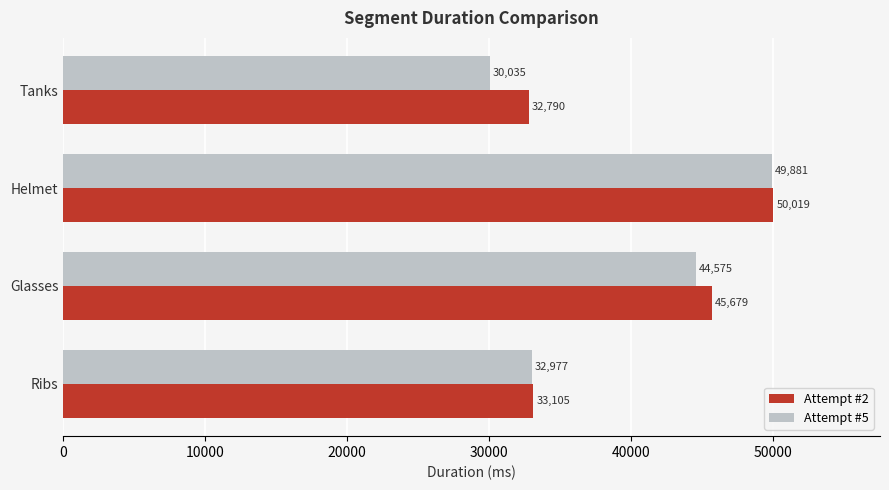

Which series has the largest total across all categories?

Attempt #2